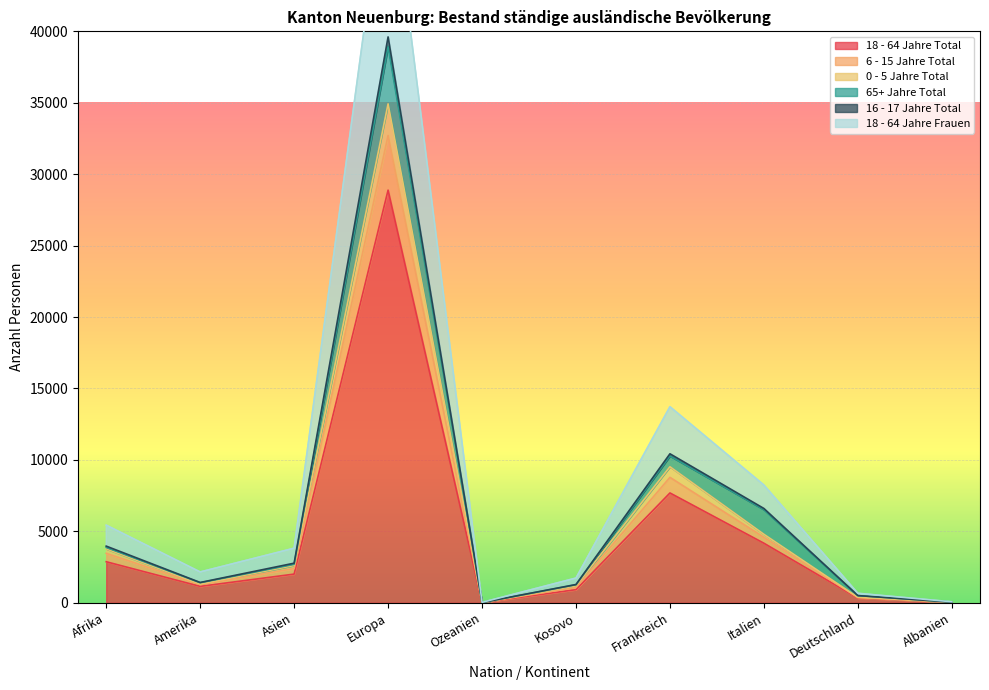

At which category is the sum across all series the highest?

Europa